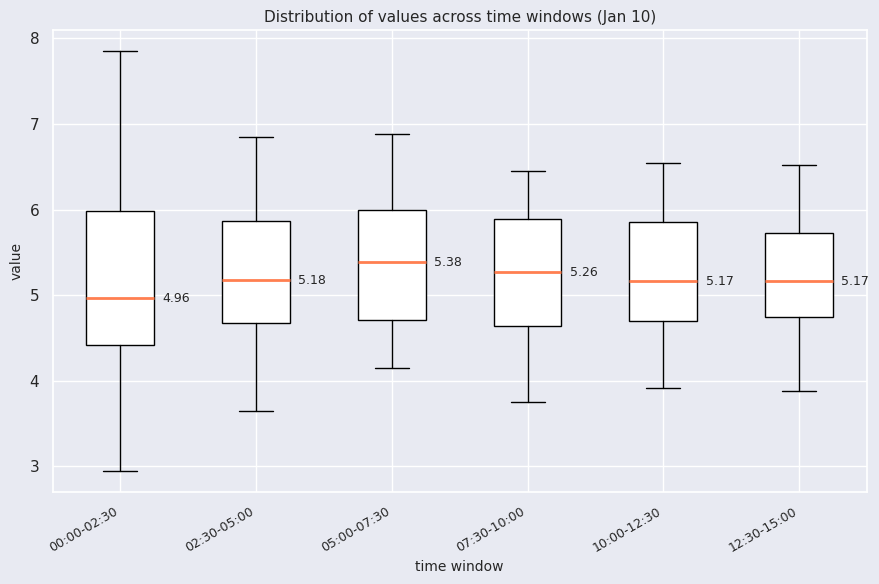

Which box is the tallest, from its lower edge to its upper edge?

00:00-02:30